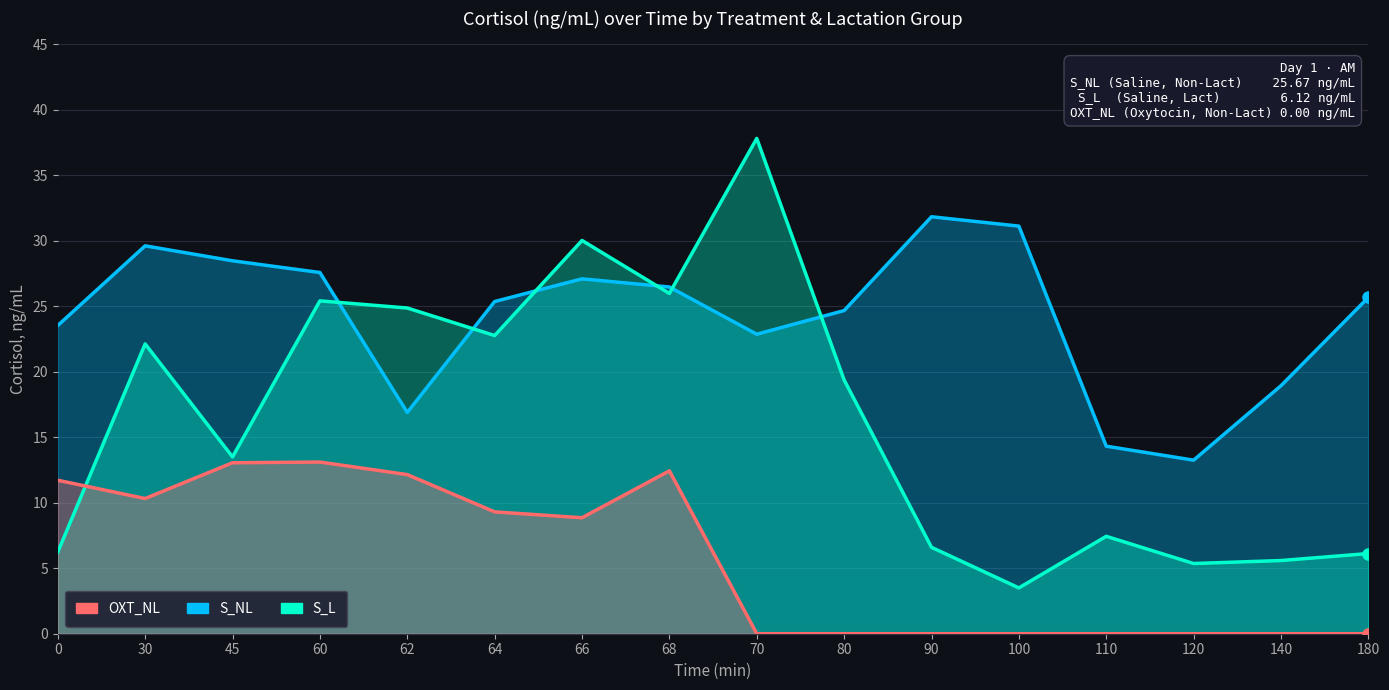

What is the maximum value for S_NL?

31.8